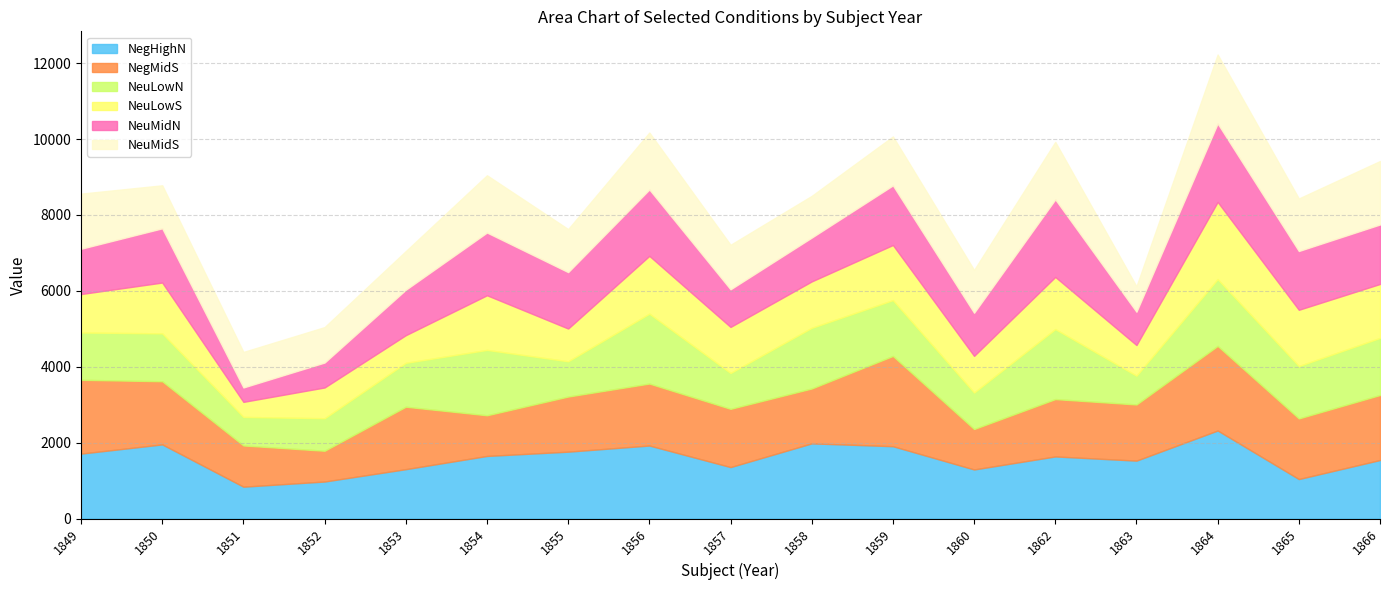

What is the difference between the NegMidS values at 1850 and 1853?

18.9